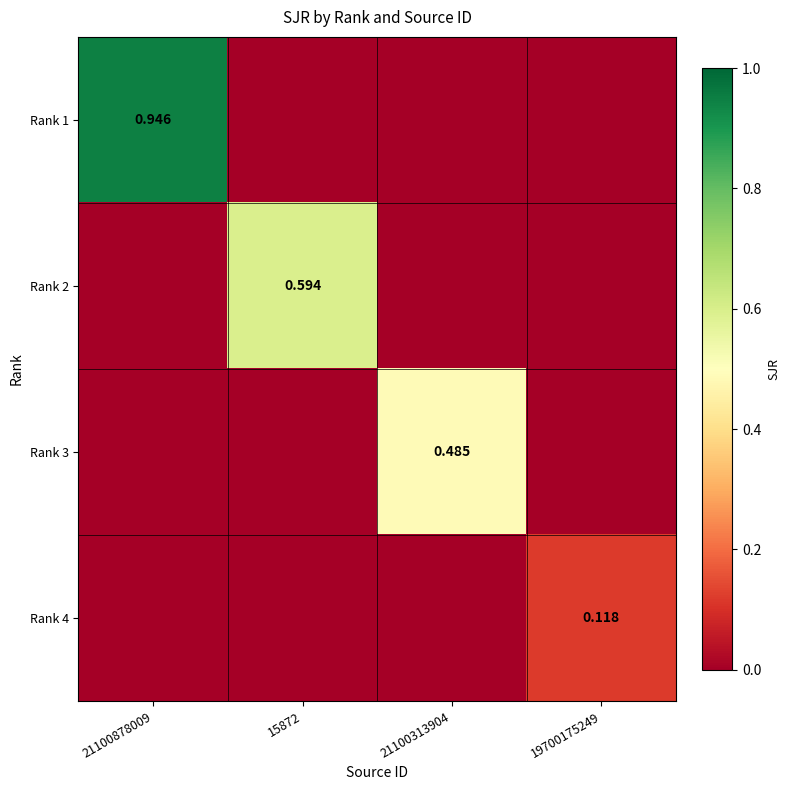

Rank the series at 19700175249 from lowest to highest value.

Rank 1, Rank 2, Rank 3, Rank 4